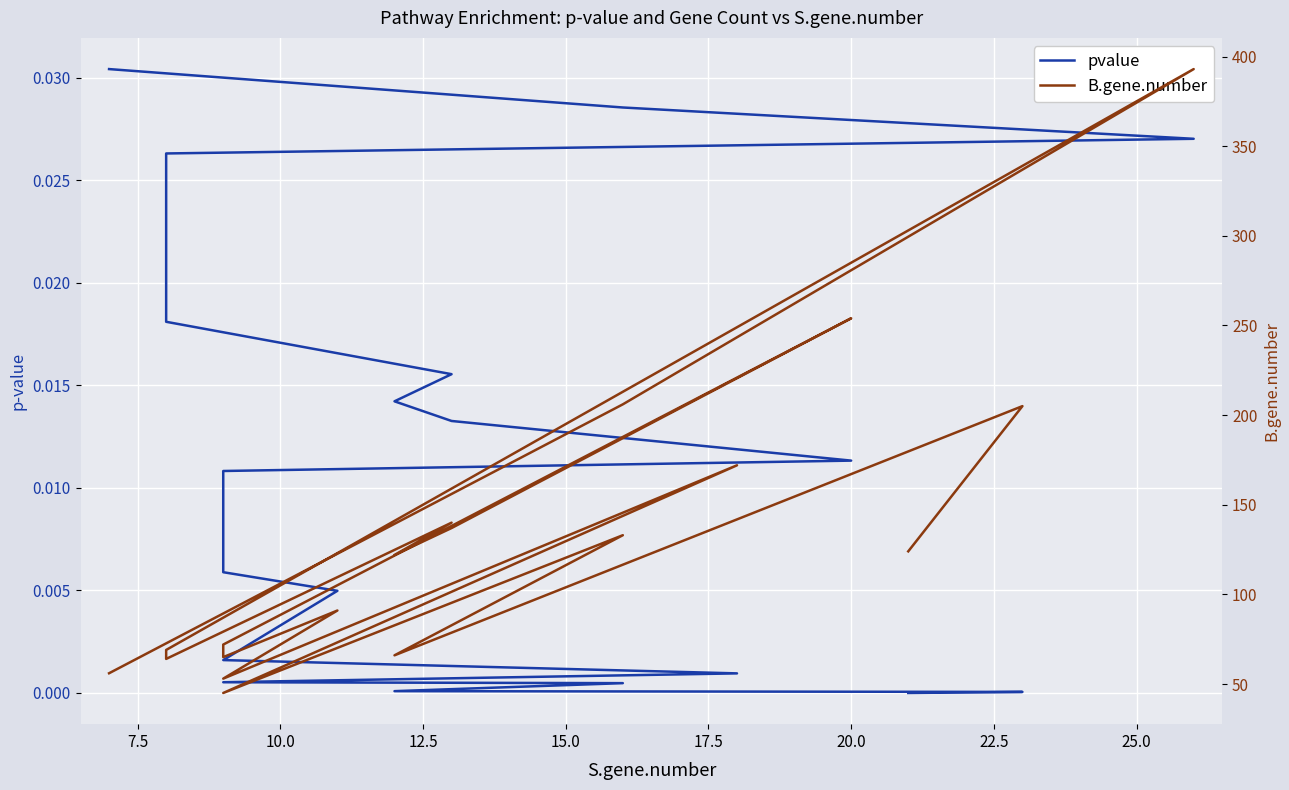

What is the highest value of the B.gene.number series?

393.0